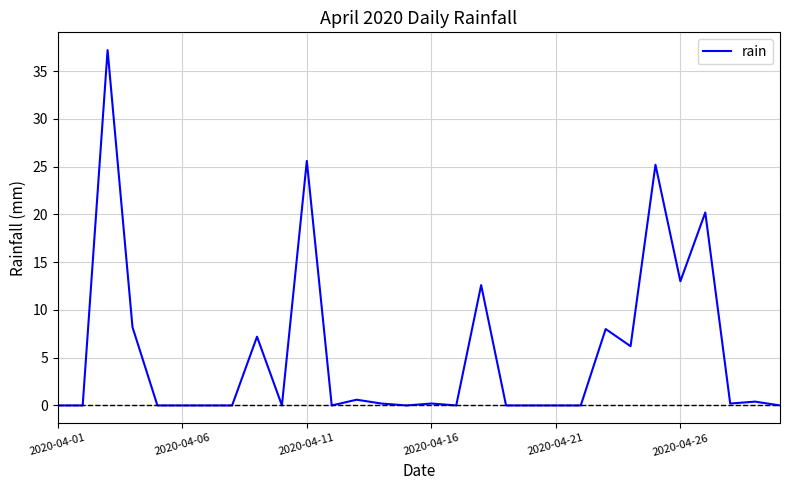

What is the greatest value displayed?

37.2